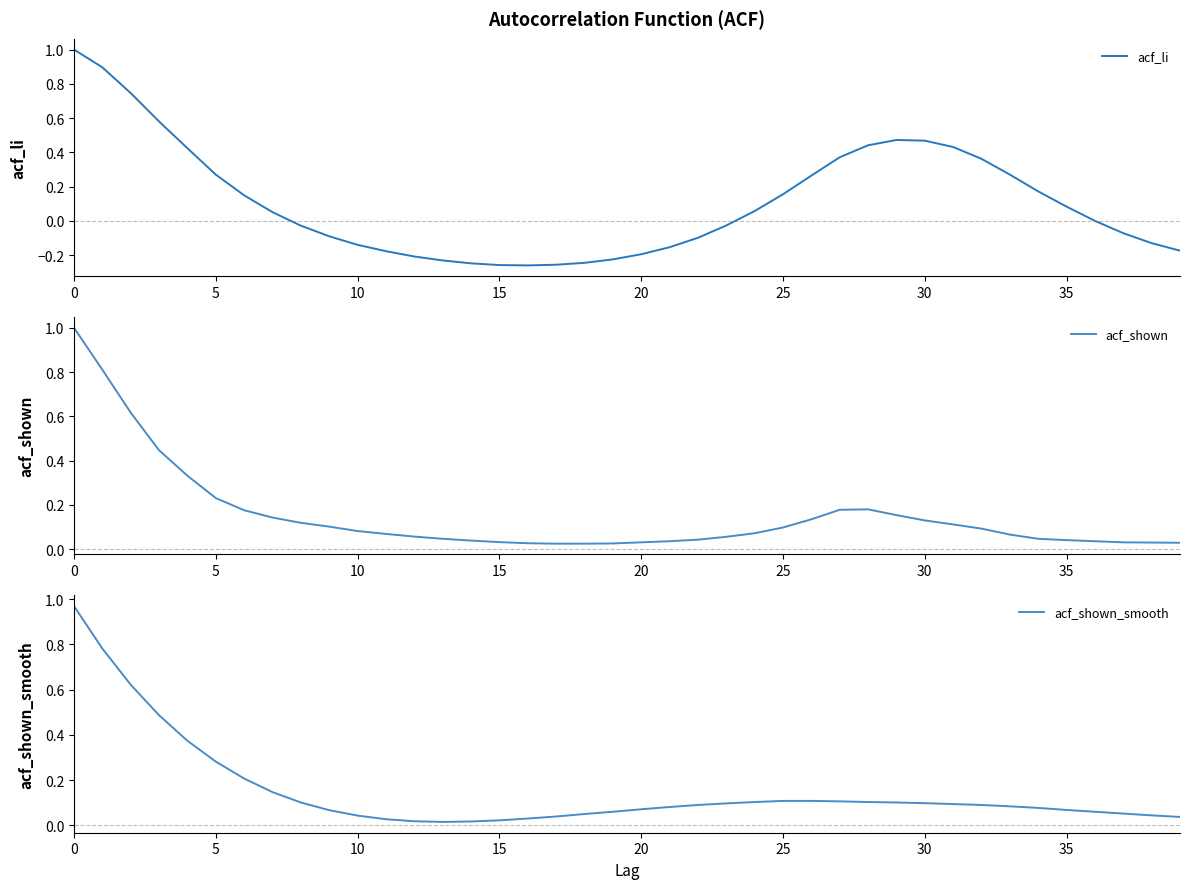

True or false: acf_shown_smooth has a value of 0.0 at 25.

False